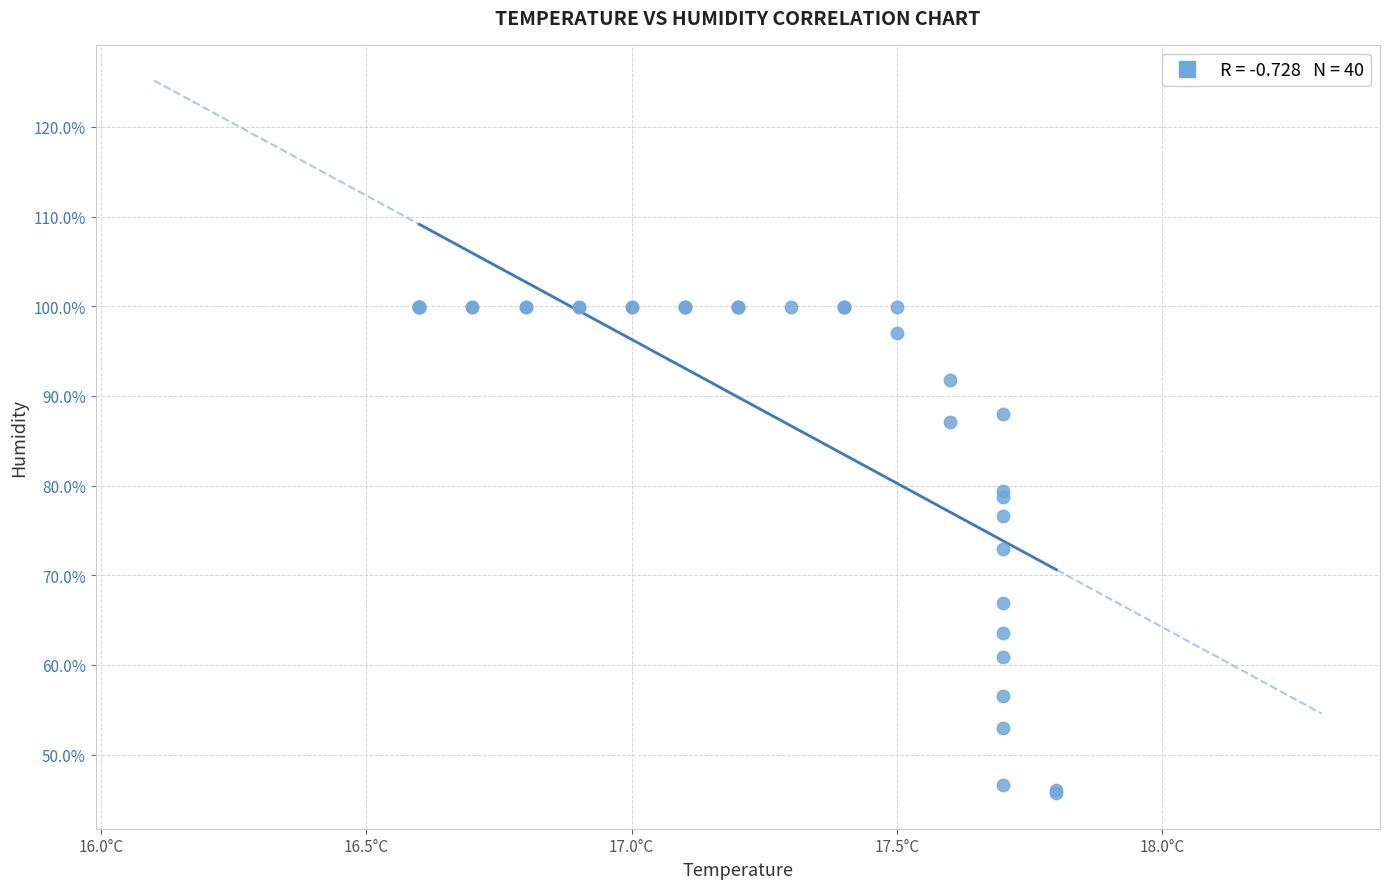

What Y value in the scatter plot is closest to 72?

72.9